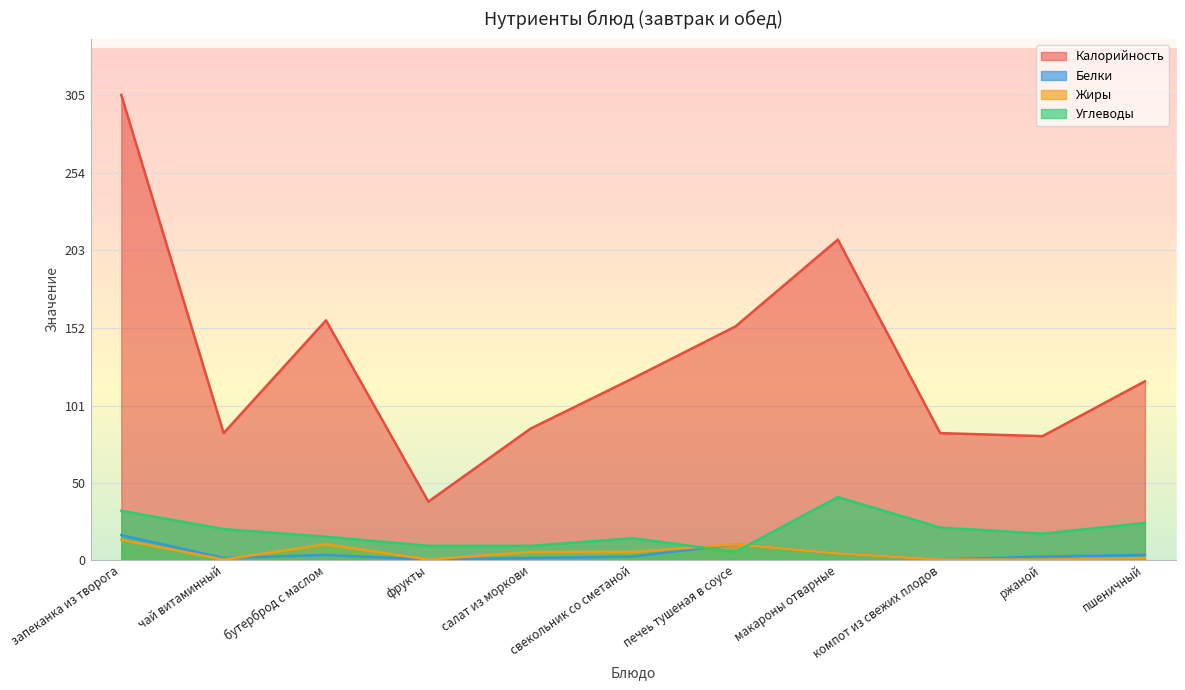

At how many categories does at least one series exceed 142?

4